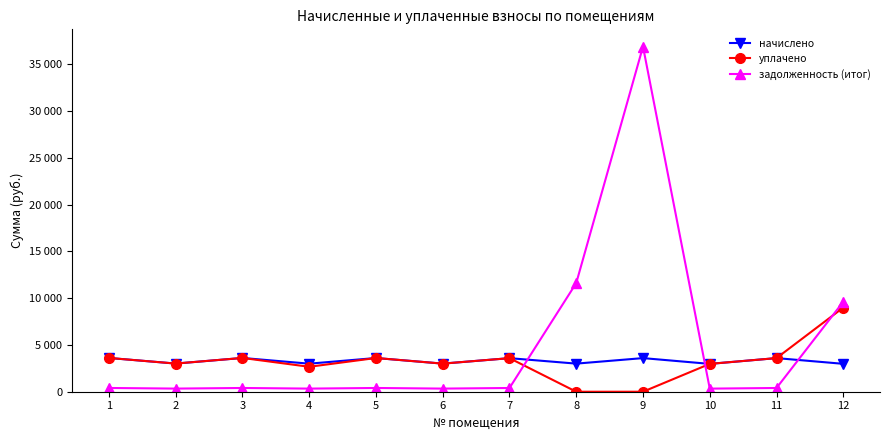

Where is the first local minimum for уплачено?

2